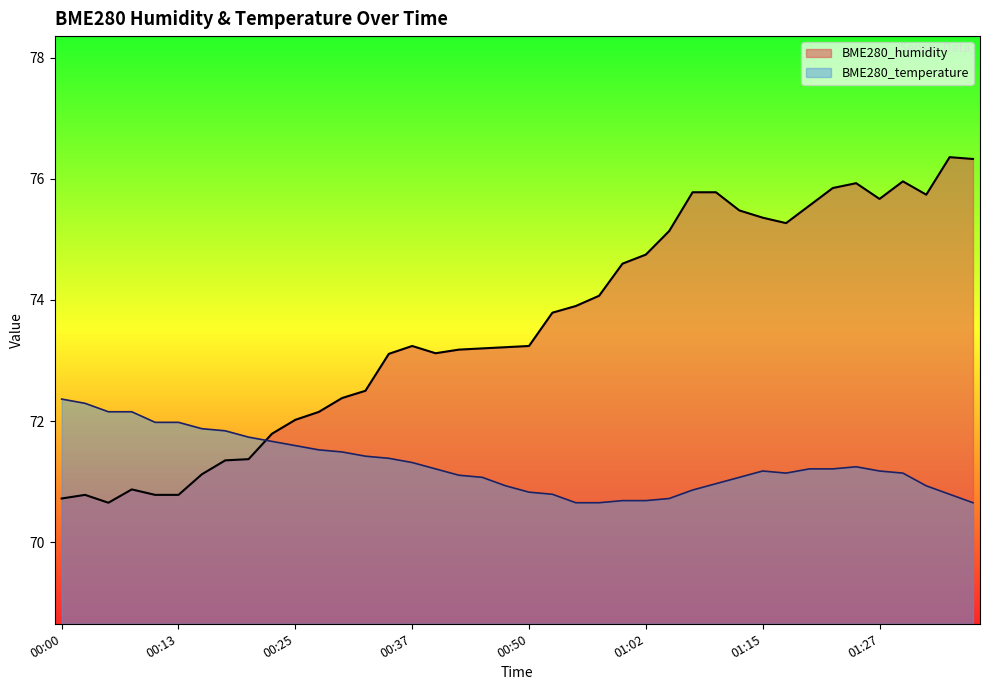

True or false: BME280_temperature has more than 2 points higher than both neighbors.

False